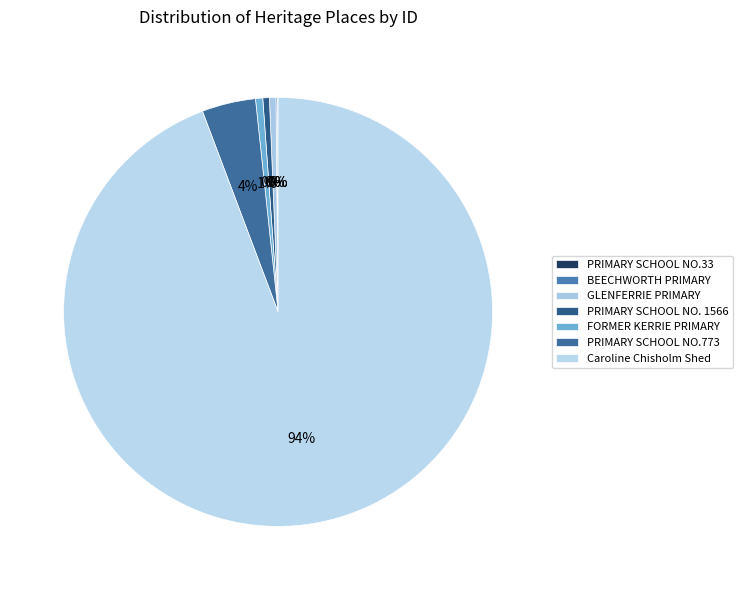

What is the smallest slice in the pie chart?

PRIMARY SCHOOL NO.33